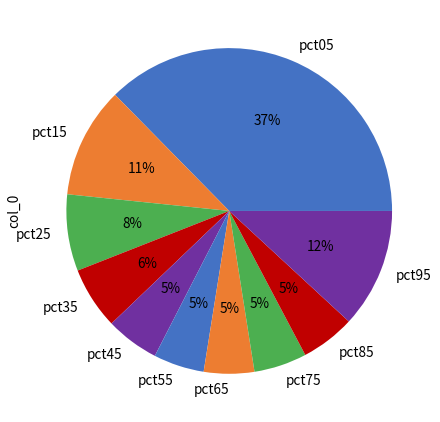

How many segments does this pie chart have?

10